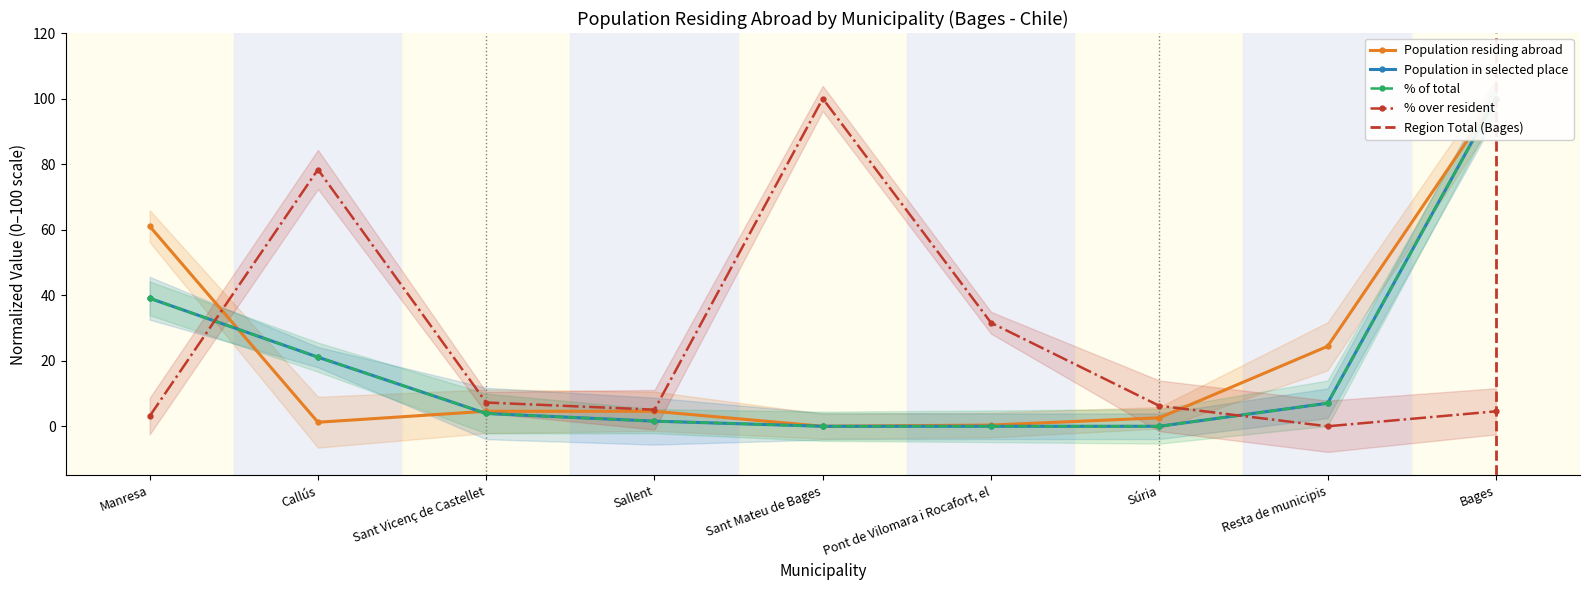

Does the chart display data point markers on the line(s)?

Yes